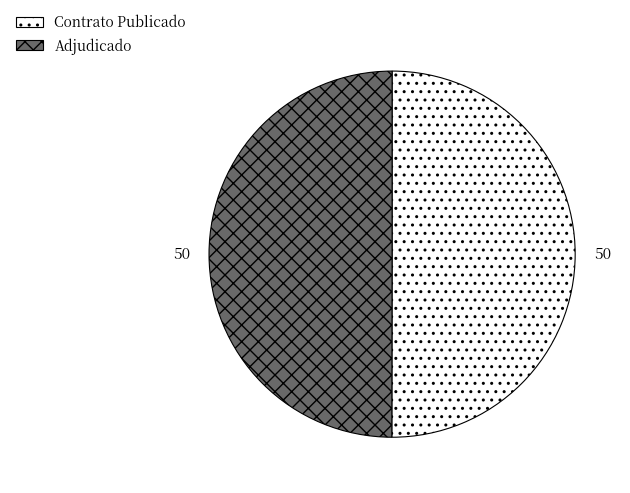

True or false: Contrato Publicado accounts for 62% of the total.

False